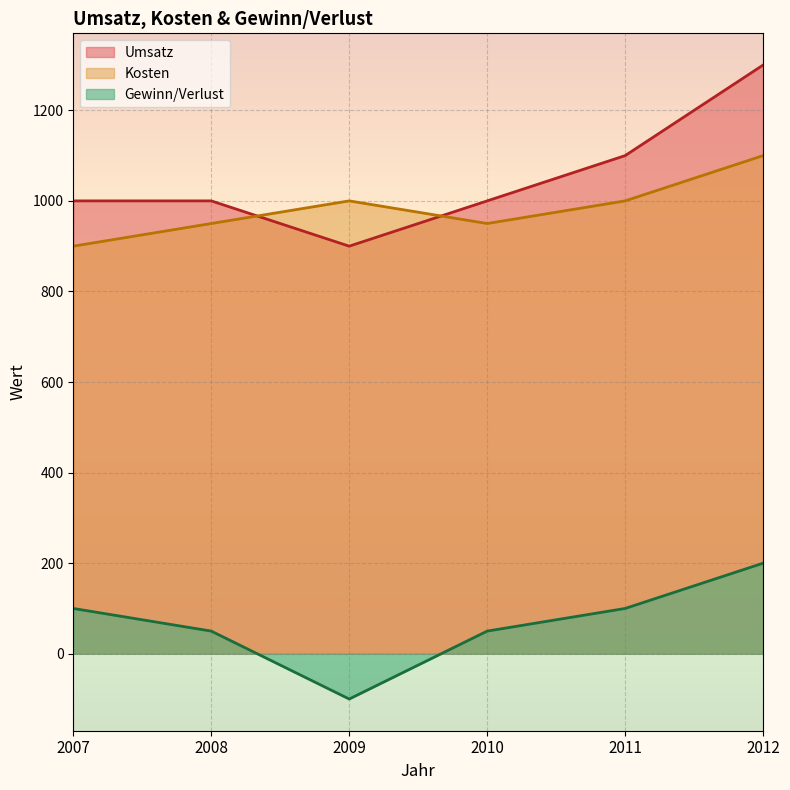

What is the difference between the highest and lowest values at 2009?

1100